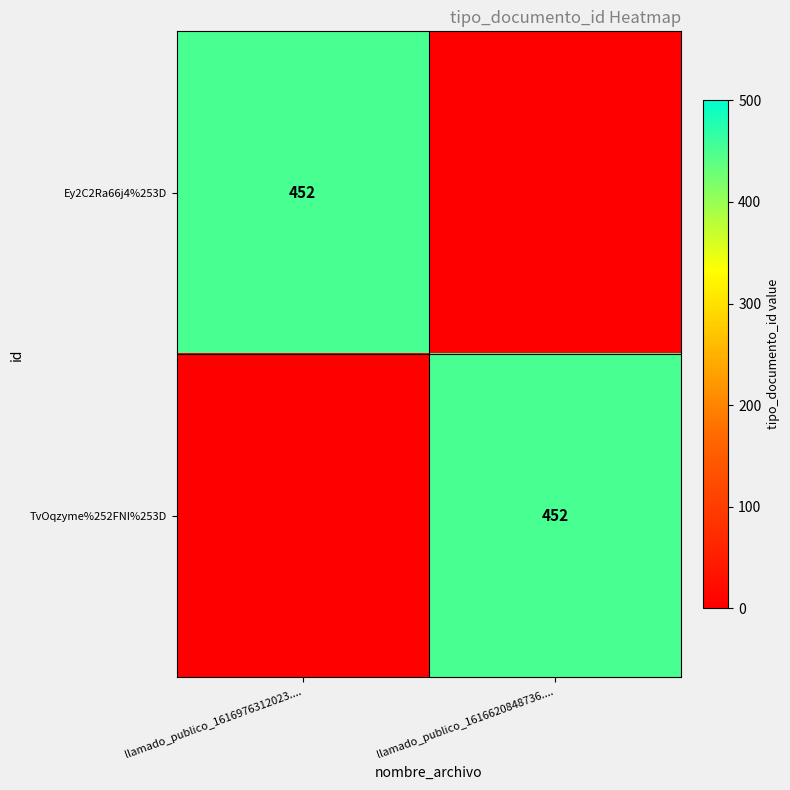

True or false: TvOqzyme%252FNI%253D has a value of 124 at llamado_publico_1616620848736.....

False